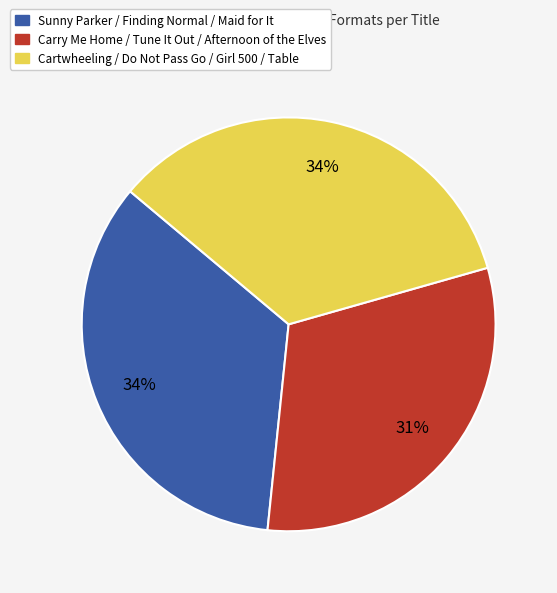

Is the sum of Sunny Parker / Finding Normal / Maid for It and Carry Me Home / Tune It Out / Afternoon of the Elves greater than half?

Yes